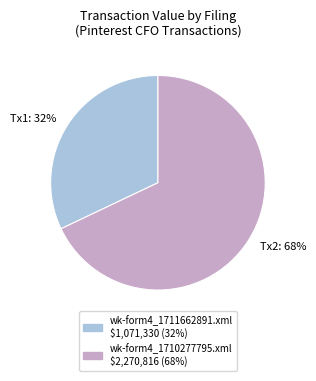

To the nearest percent, what is the average slice percentage?

50%